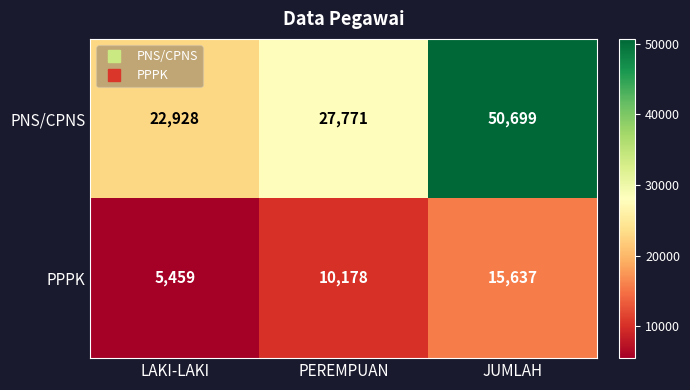

At how many categories does at least one series exceed 47025?

1